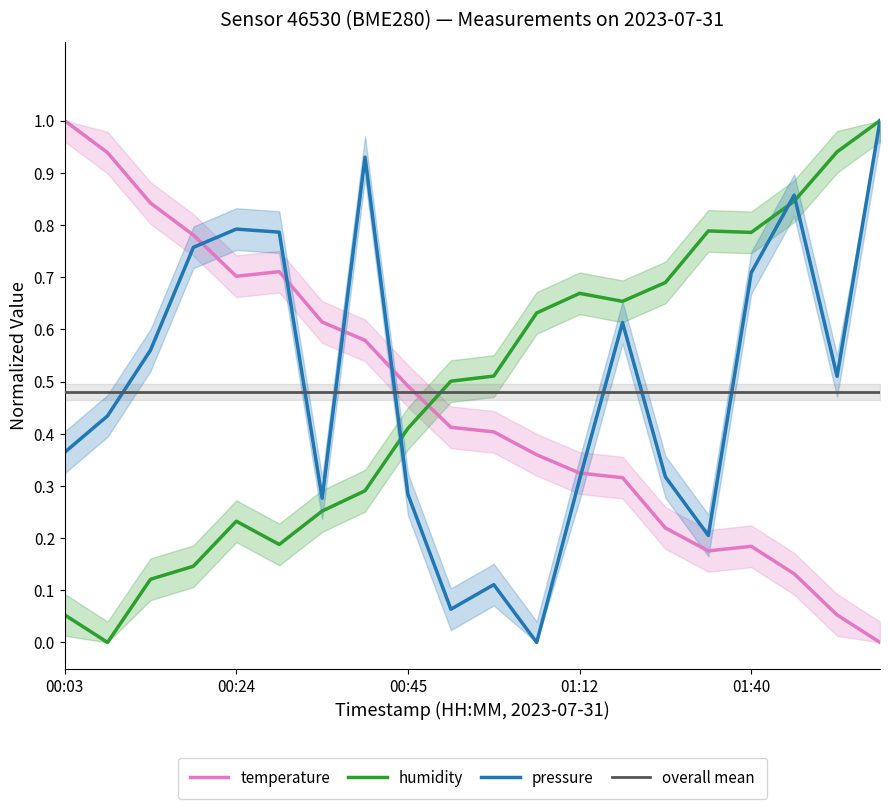

Is it true that temperature equals 0.6 at 2023-07-31T00:35:14?

True